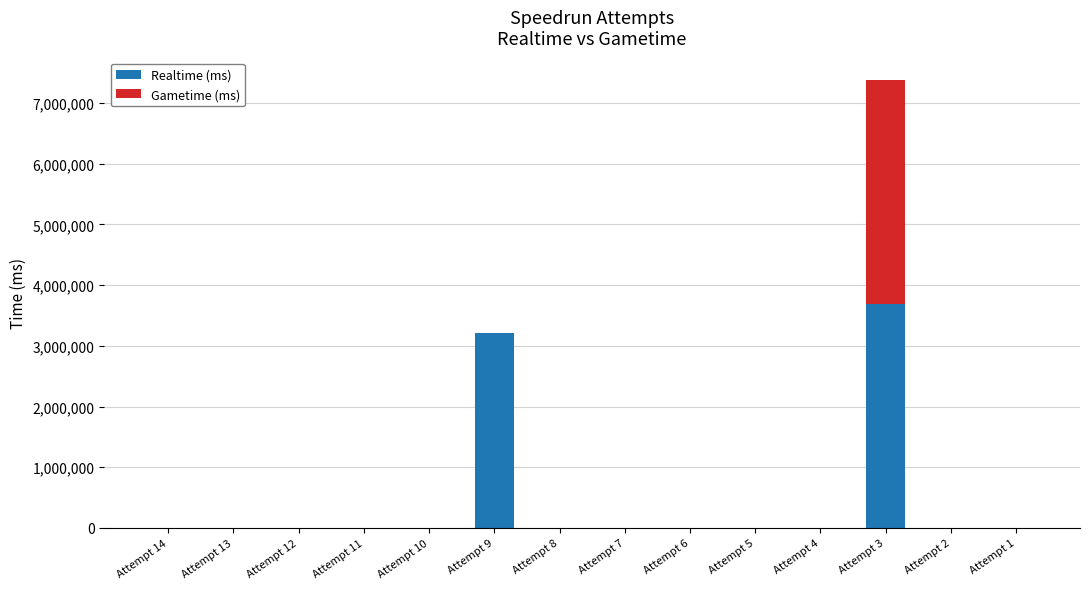

At which label does Realtime (ms) reach its peak?

Attempt 3